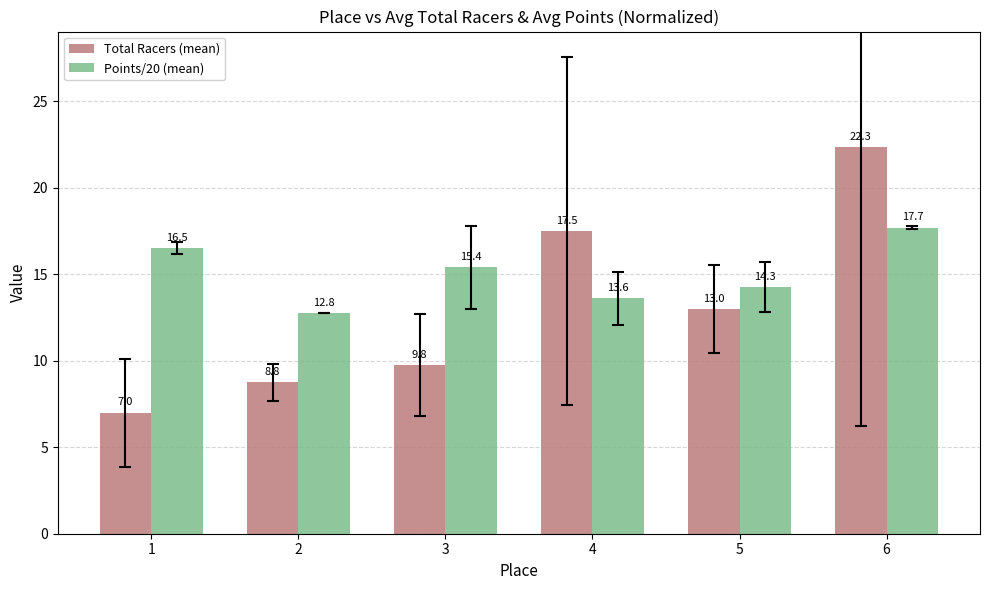

Which series has the largest total across all categories?

Points/20 (mean)